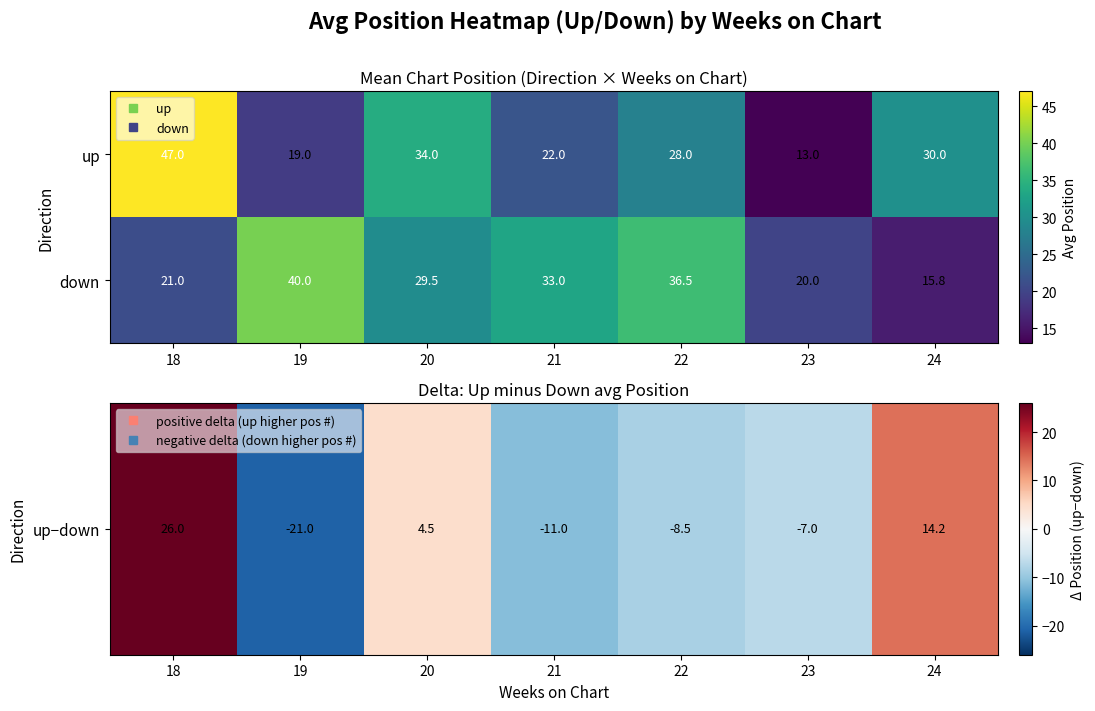

What is the difference between the highest and lowest values at 19?

21.0